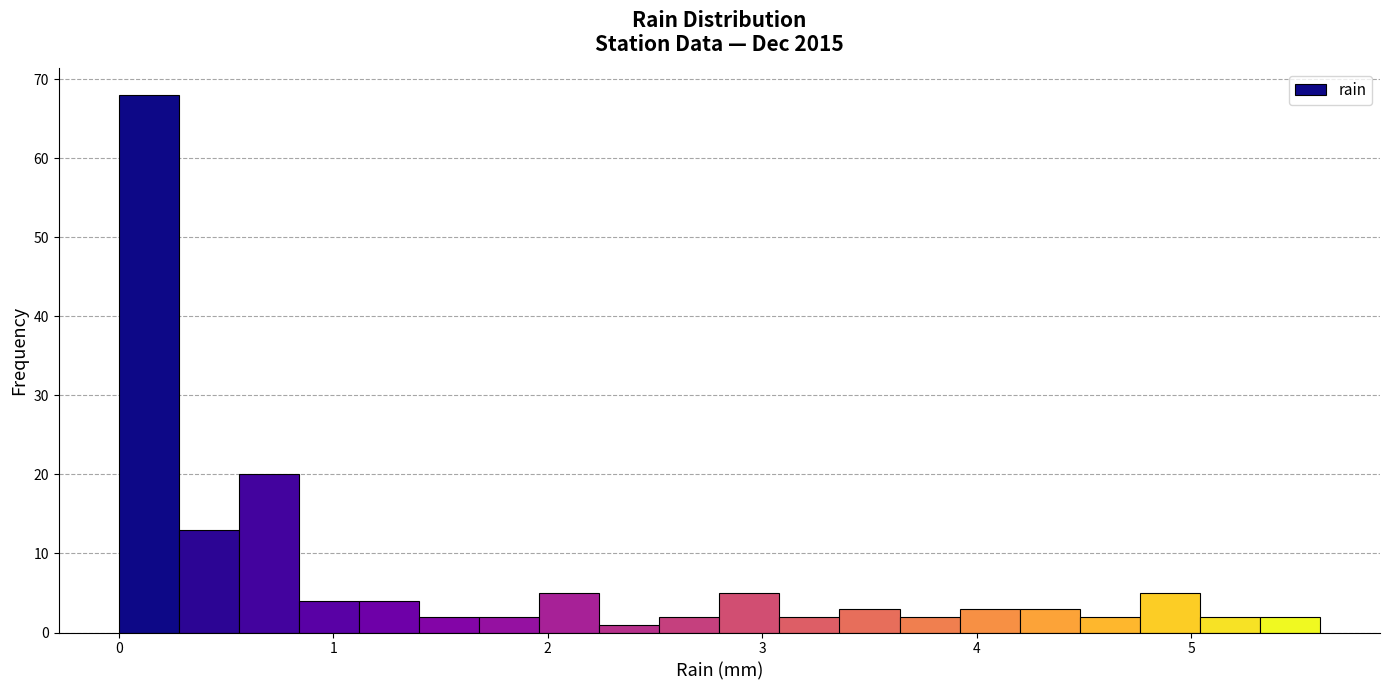

Read against the x-axis, roughly where is the centre of the tallest bar?

0.1